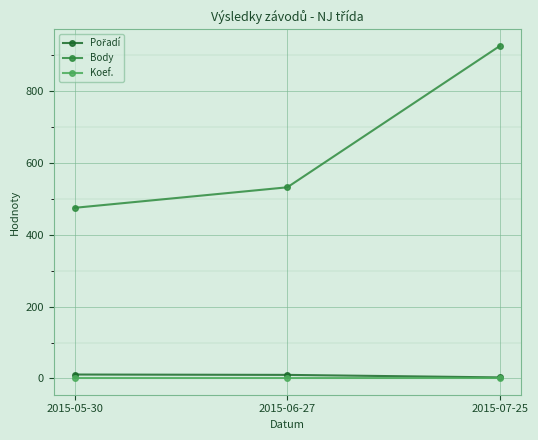

Rank the categories by Body value from highest to lowest.

2015-07-25, 2015-06-27, 2015-05-30